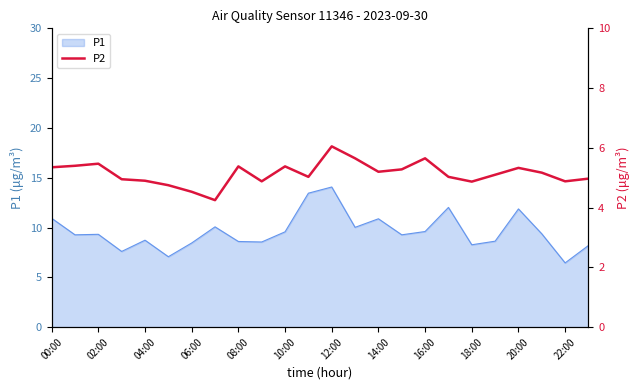

What is the lowest value of the P1 series?

6.5